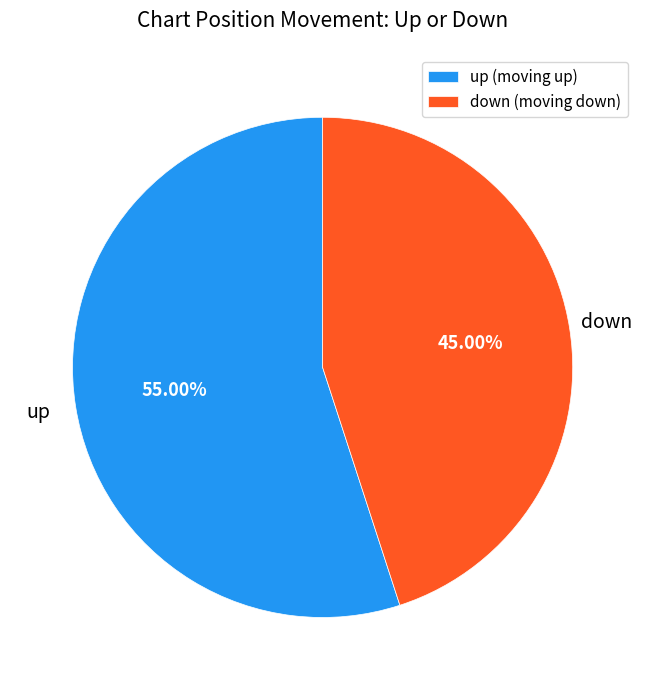

To the nearest percent, what is the difference between the largest and smallest slice percentages?

10%